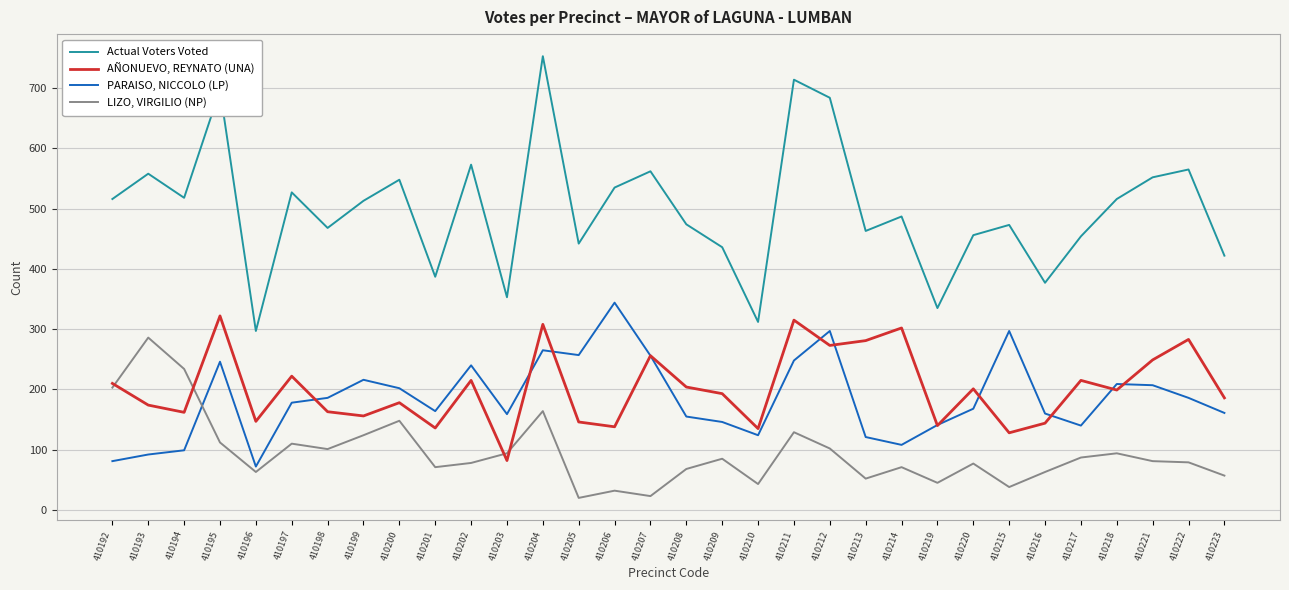

The AÑONUEVO, REYNATO (UNA) series shows 315 at 410211. True or false?

True